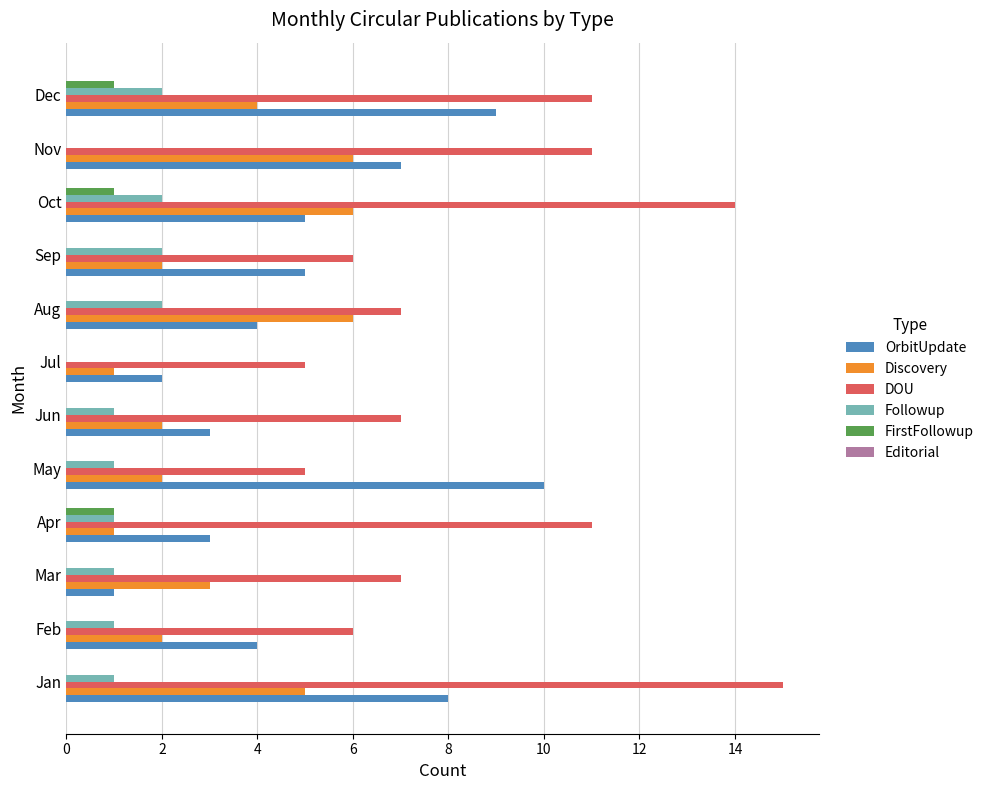

What is the total value across all series at Nov?

24